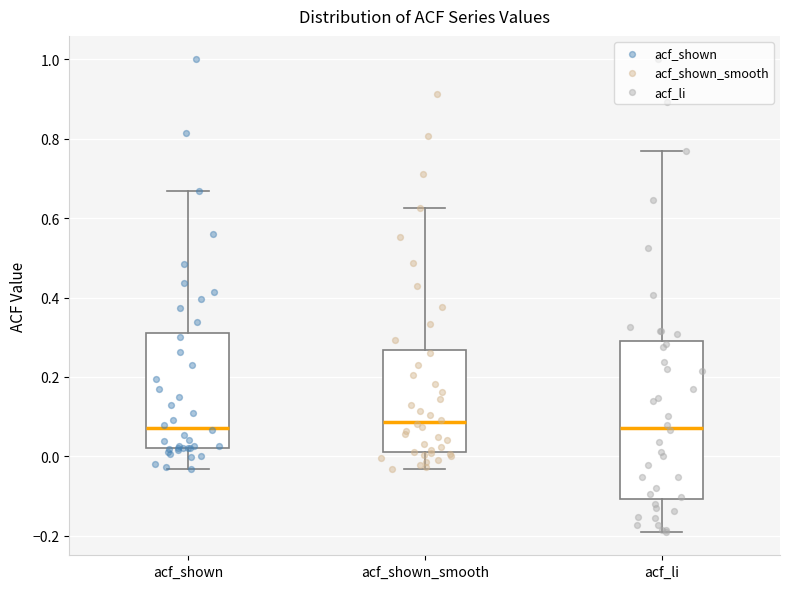

Reading left to right, transcribe this box plot: for each box, give where its median line is, the range the box spans, and where its two whiskers end, as read against the y-axis. The values are not printed on the chart, so give them approximately, as read against the axis.

acf_shown: median 0.08, box 0.02 to 0.30, whiskers -0.04 to 0.66
acf_shown_smooth: median 0.08, box 0.02 to 0.26, whiskers -0.04 to 0.62
acf_li: median 0.08, box -0.10 to 0.28, whiskers -0.18 to 0.78